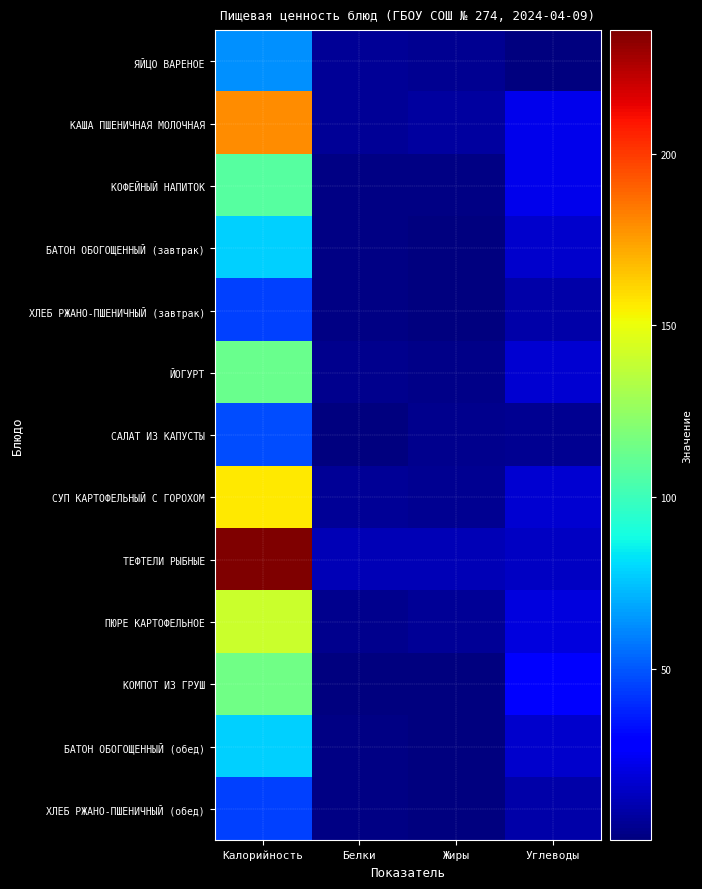

Count the number of data series in this chart.

13